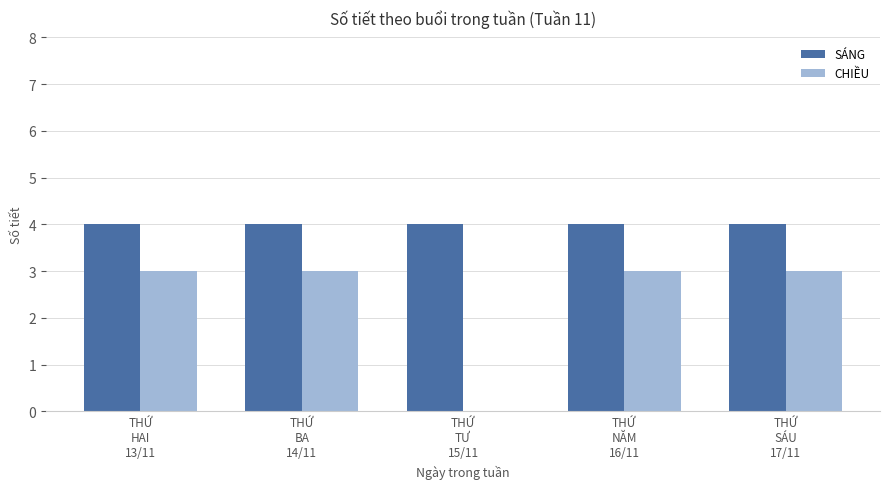

Which series has the largest total across all categories?

SÁNG